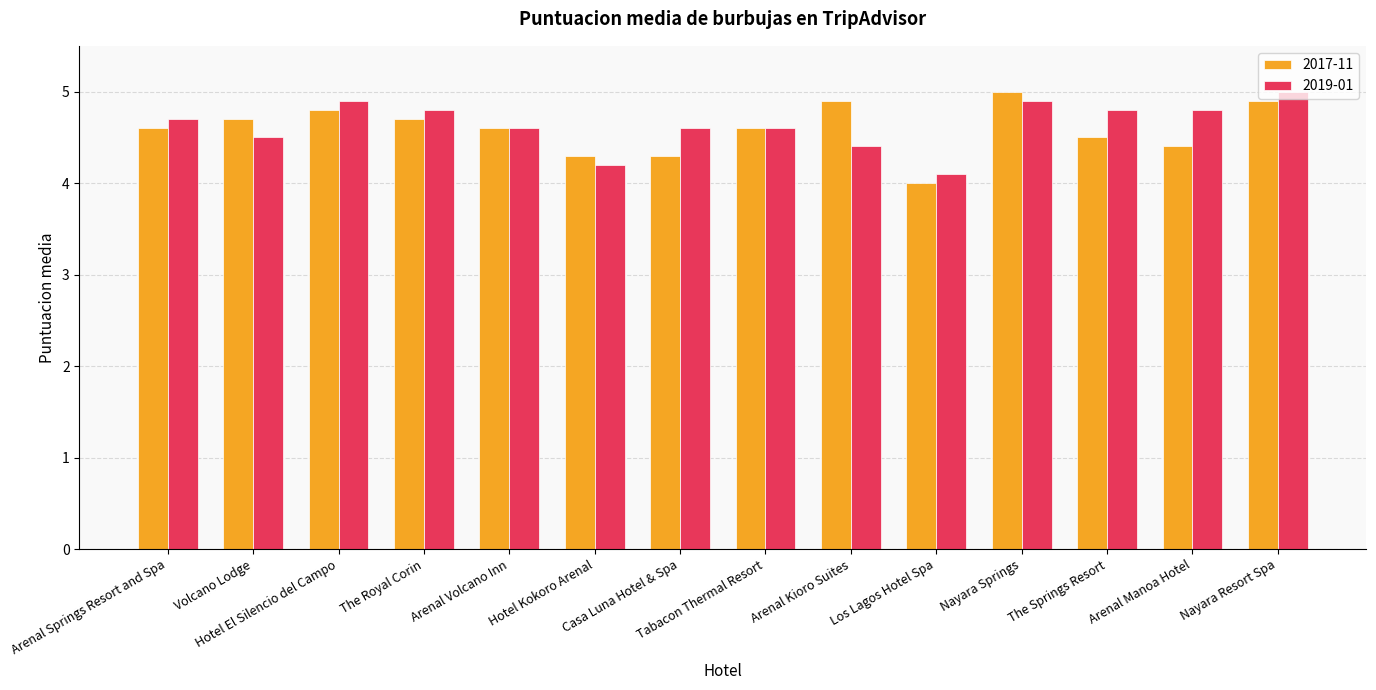

The value of 2019-01 at Casa Luna Hotel & Spa is 6.5. True or false?

False